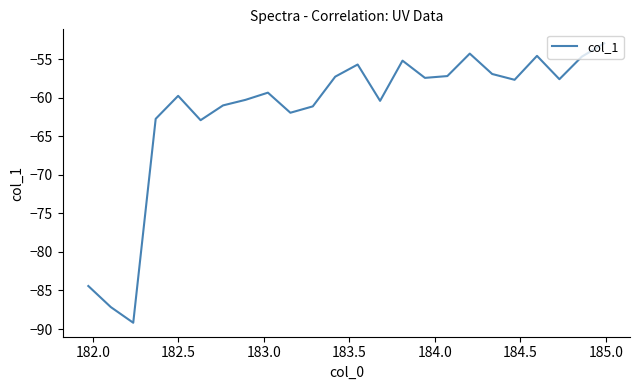

What is the minimum value shown in the chart?

-89.2